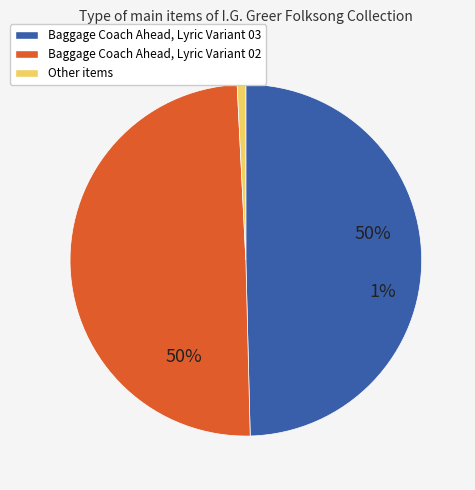

Combined, what portion of the pie is Baggage Coach Ahead, Lyric Variant 02 and Baggage Coach Ahead, Lyric Variant 03?

100.0%